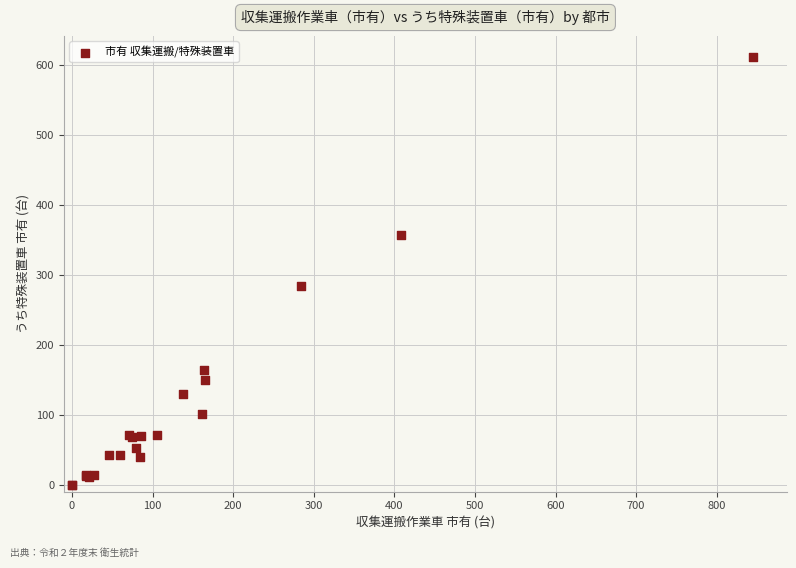

What Y value in the scatter plot is closest to 305?

284